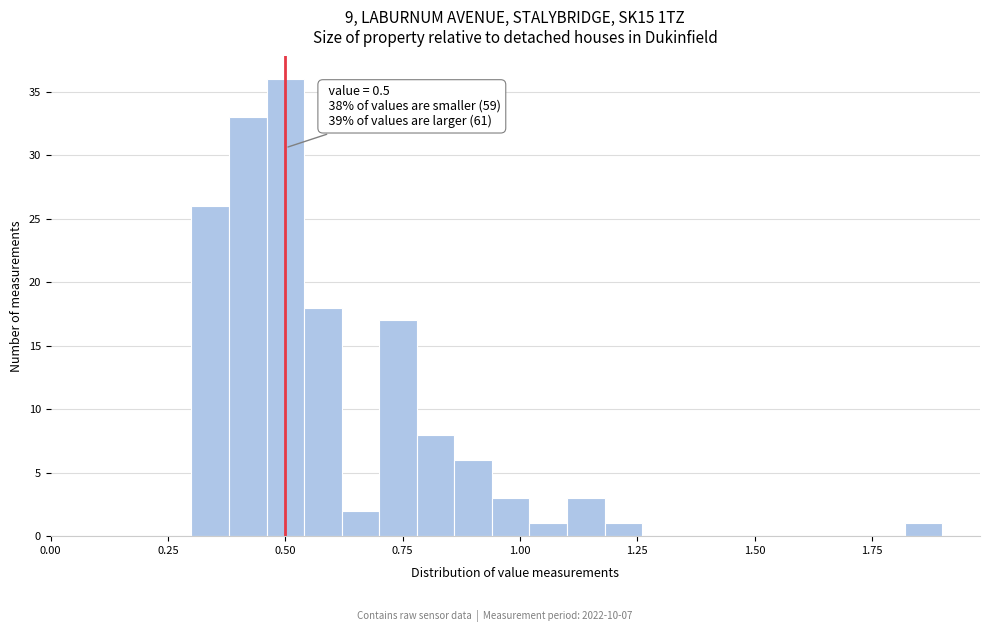

Around what value on the x-axis is the tallest bar? Give the approximate position of its centre, as read against the axis.

0.50